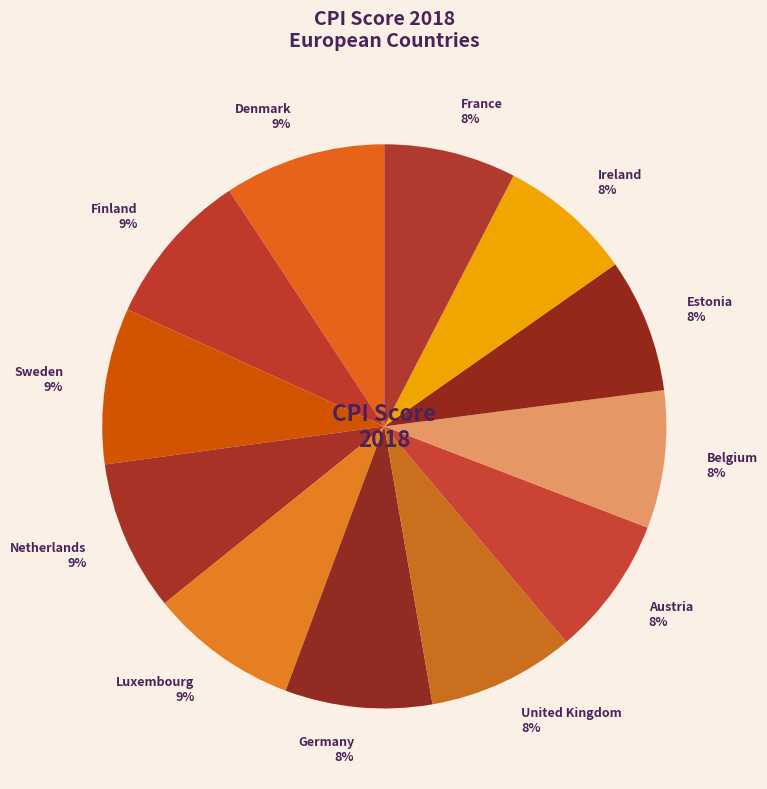

The France slice represents 1% of the pie. True or false?

False